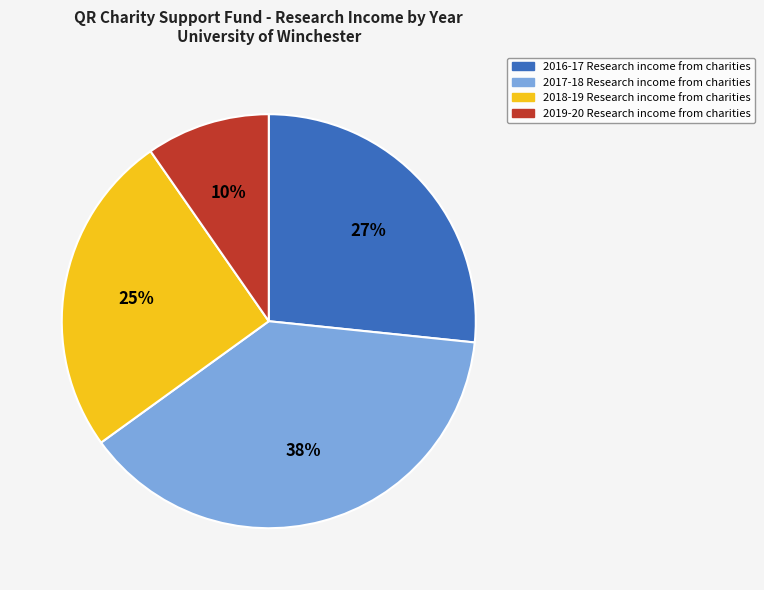

What is the ratio of the value at 2017-18 Research income from charities to the value at 2016-17 Research income from charities?

1.4